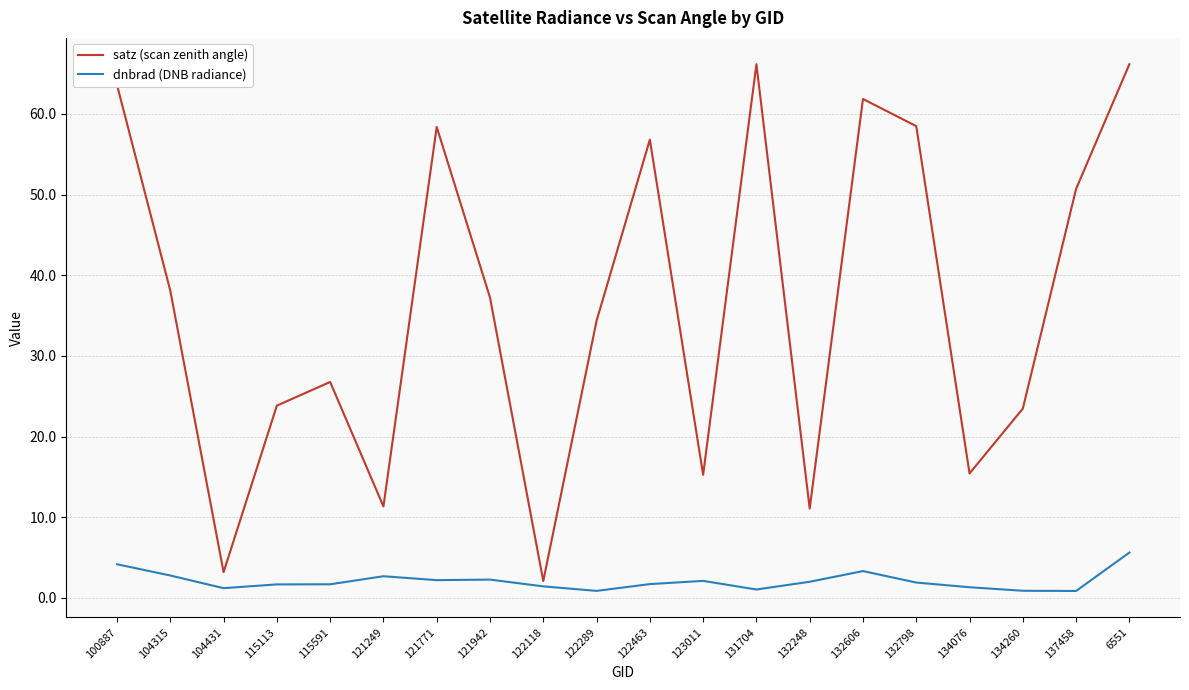

What are all the series names shown in the legend?

satz (scan zenith angle), dnbrad (DNB radiance)